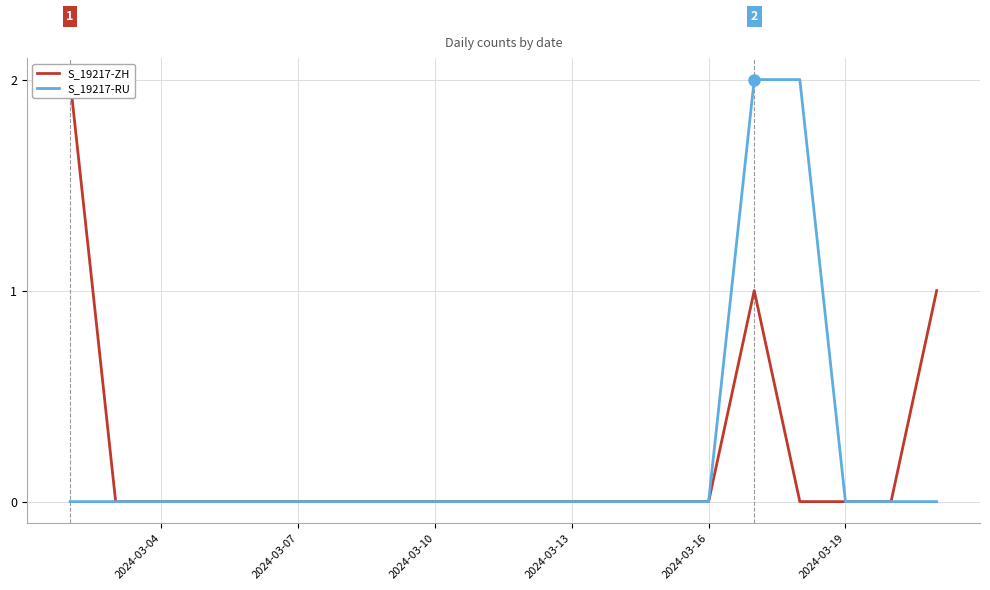

What is the highest value of the S_19217-ZH series?

2